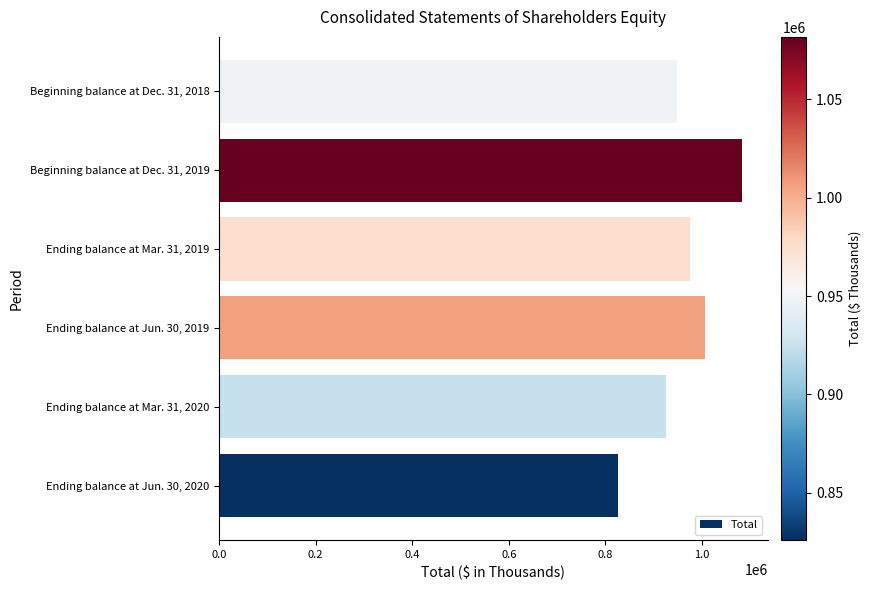

How many values are below 975060?

3